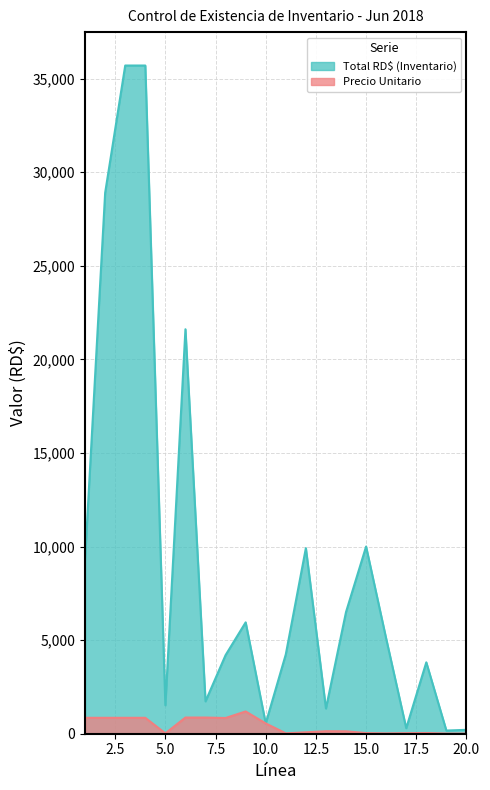

At which label is Precio Unitario closest to 597?

10